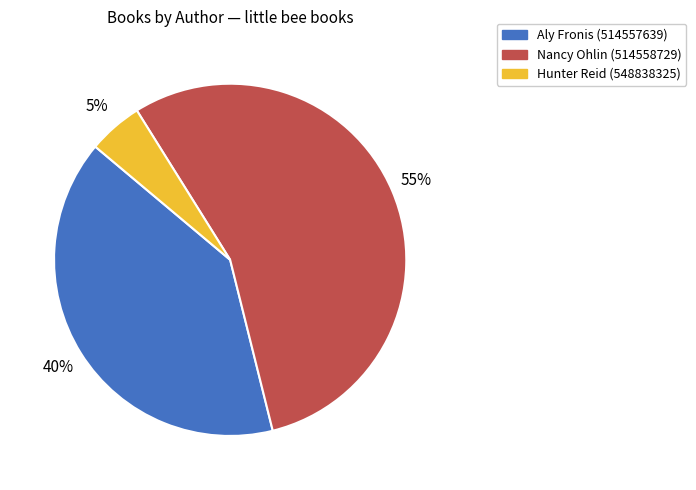

To the nearest percent, what is the difference between the Nancy Ohlin (514558729) and Aly Fronis (514557639) slice percentages?

15%